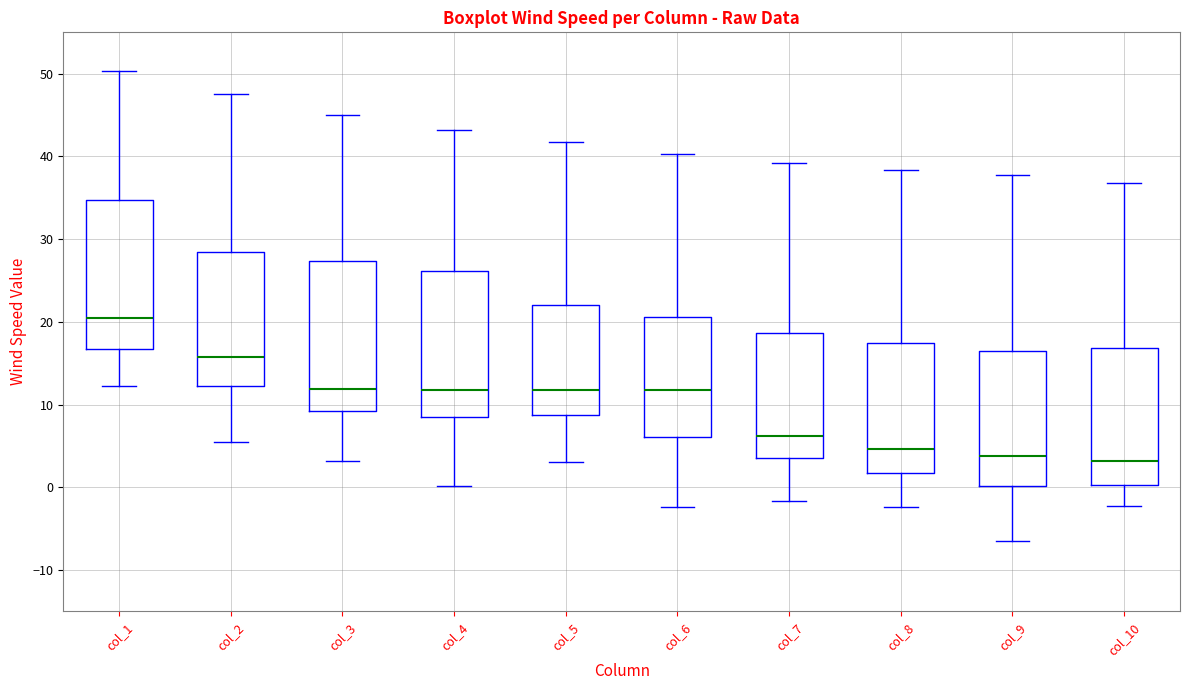

Which box's median line is the highest?

col_1